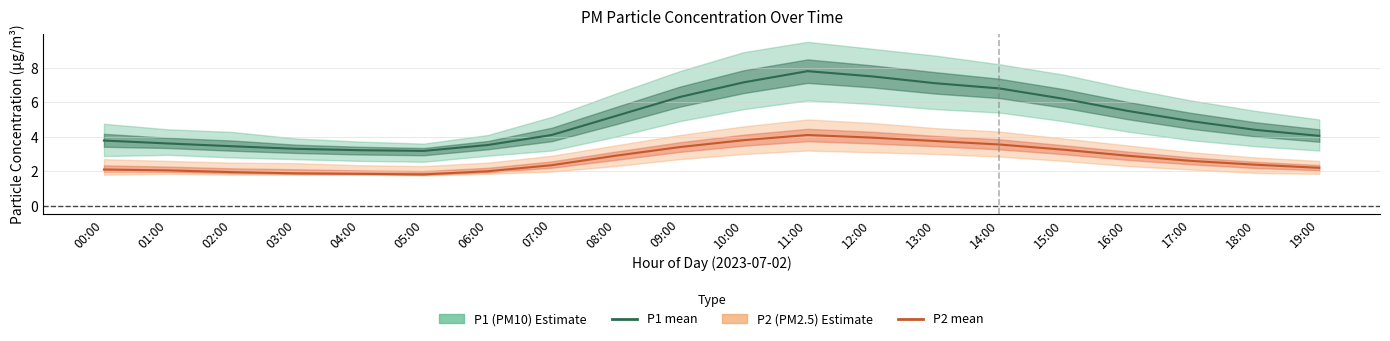

Reading left to right, list all the values displayed in this chart.

P1 (PM10): 00:00=3.8	01:00=3.6	02:00=3.5	03:00=3.3	04:00=3.2	05:00=3.2	06:00=3.5	07:00=4.1	08:00=5.2	09:00=6.3	10:00=7.2	11:00=7.8	12:00=7.5	13:00=7.1	14:00=6.8	15:00=6.2	16:00=5.5	17:00=4.9	18:00=4.4	19:00=4.0
P2 (PM2.5): 00:00=2.1	01:00=2.0	02:00=1.9	03:00=1.9	04:00=1.9	05:00=1.8	06:00=2.0	07:00=2.4	08:00=2.9	09:00=3.4	10:00=3.8	11:00=4.1	12:00=4.0	13:00=3.8	14:00=3.5	15:00=3.2	16:00=2.9	17:00=2.6	18:00=2.4	19:00=2.2